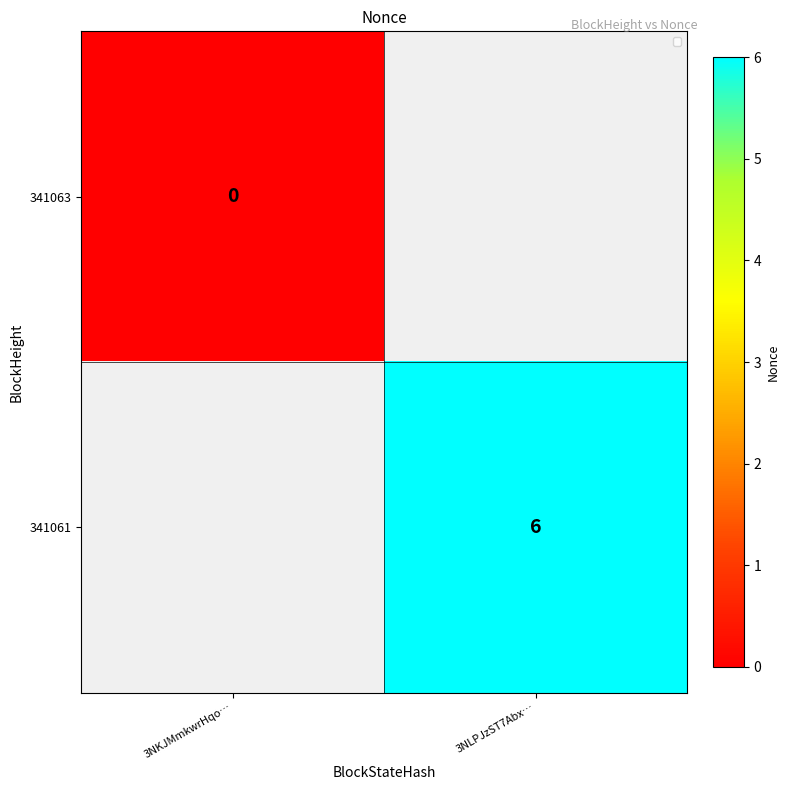

The 341061 series shows 6 at 3NLPJzST7Abx…. True or false?

True